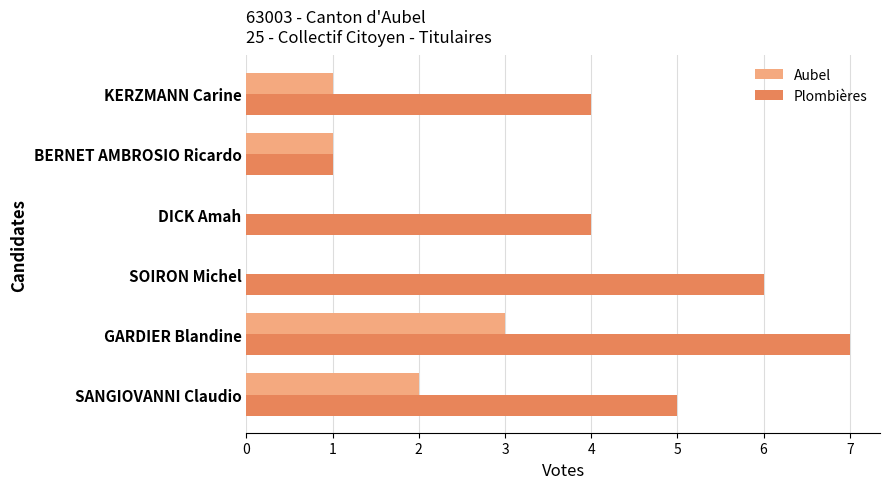

True or false: Aubel has a value of 1 at BERNET AMBROSIO Ricardo.

True